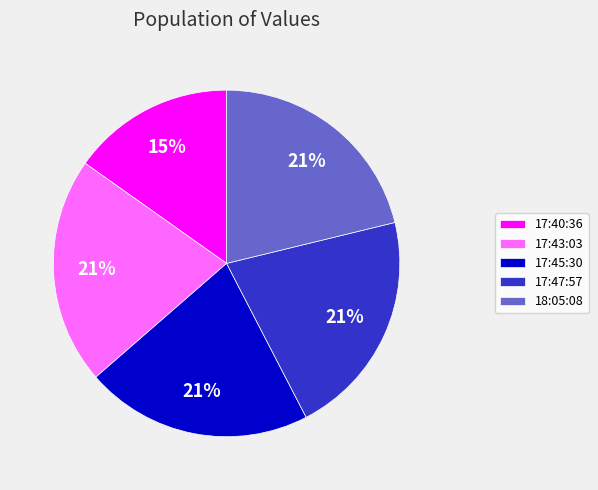

How many segments does this pie chart have?

5